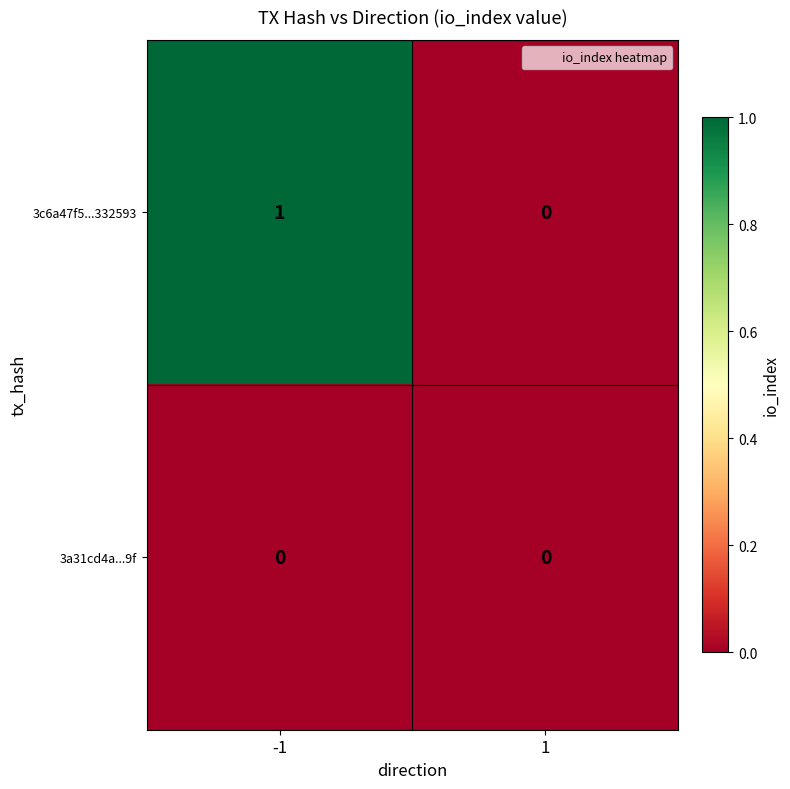

Which series has the largest total across all categories?

3c6a47f5...332593